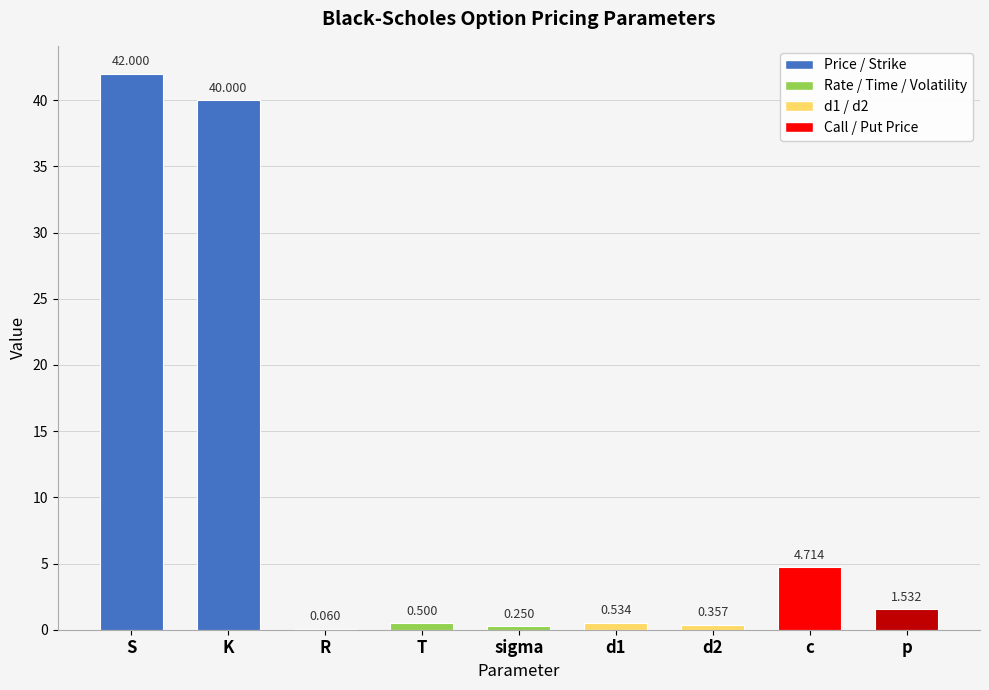

At which category does the chart reach its peak across all series?

S